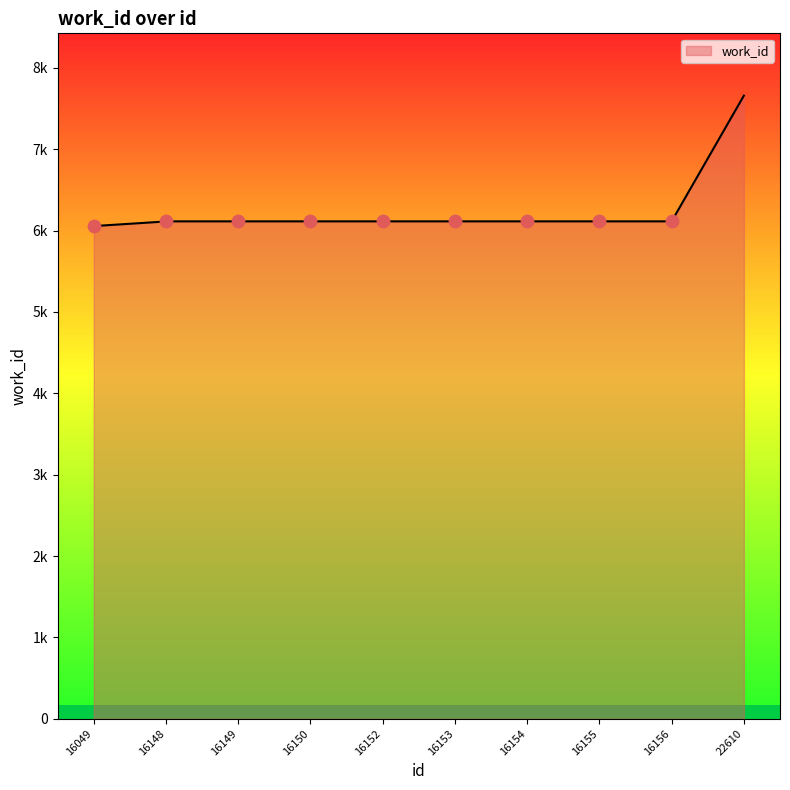

Approximately how many times larger is the value at 16049 compared to 16150?

1.0